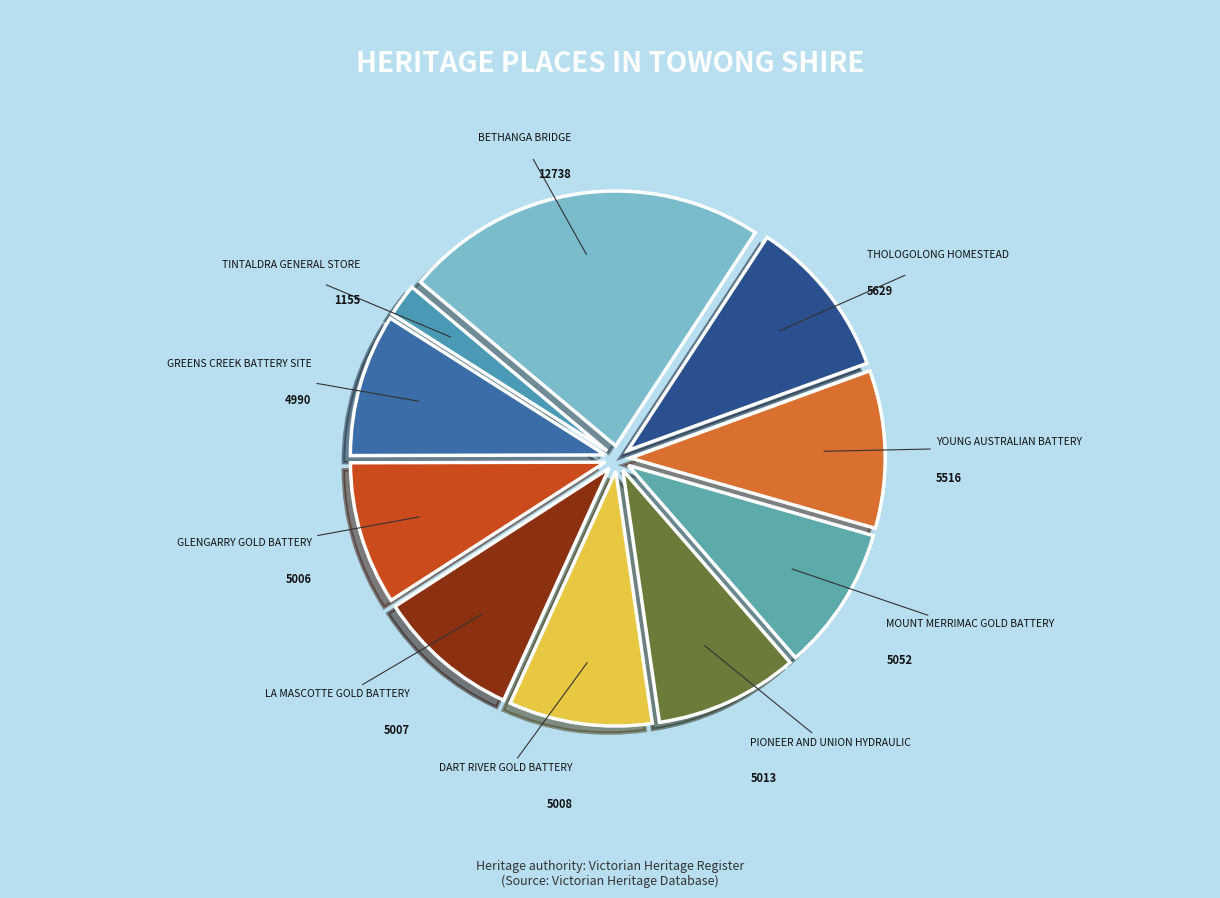

Is the sum of THOLOGOLONG HOMESTEAD and YOUNG AUSTRALIAN BATTERY greater than half?

No